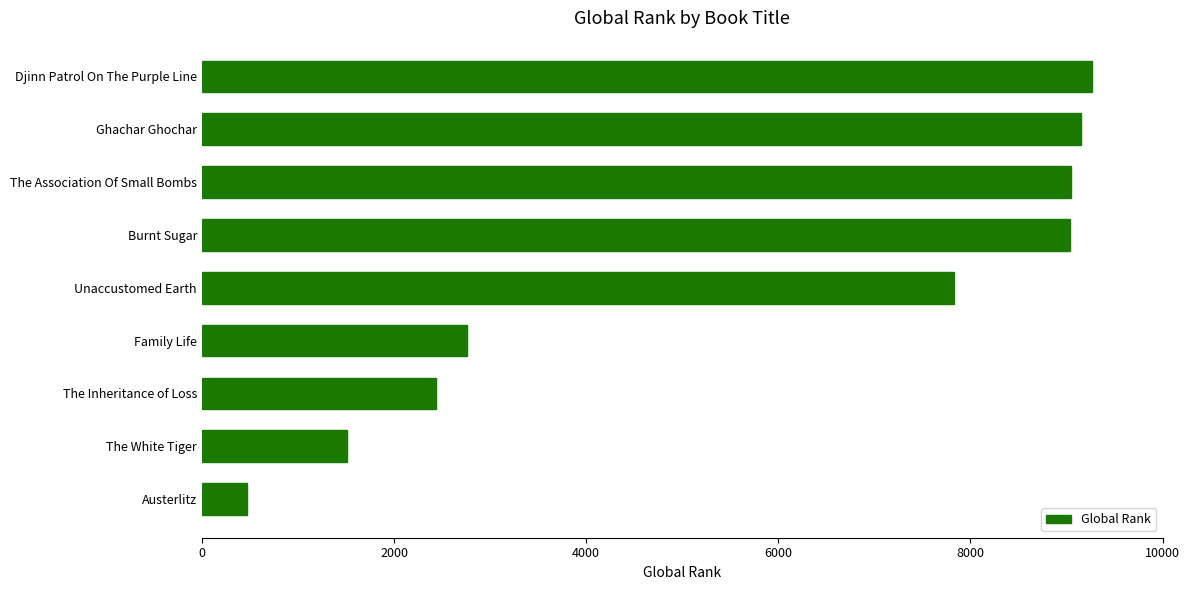

What is the approximate value at The White Tiger?

1514